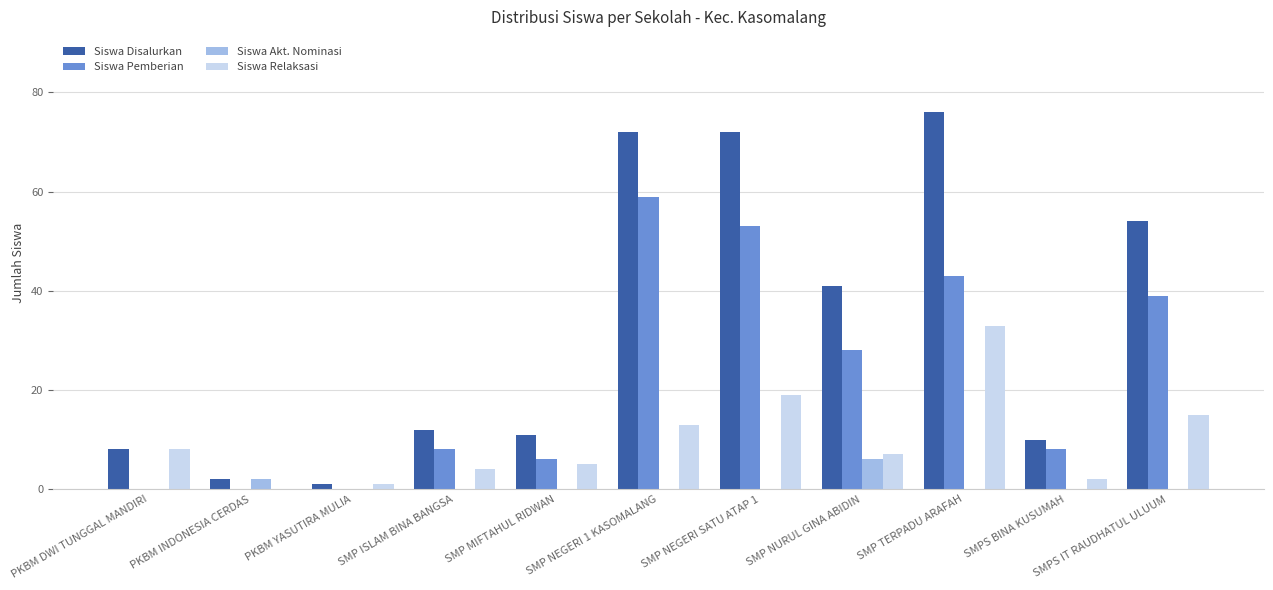

What is the sum of the Siswa Disalurkan values at PKBM INDONESIA CERDAS and SMP ISLAM BINA BANGSA?

14